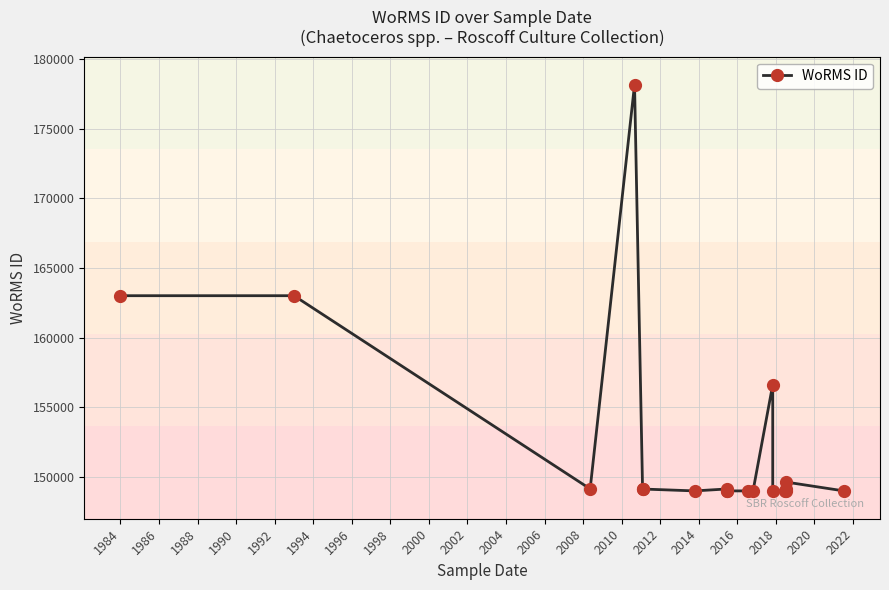

How many data points are less than 149120?

9